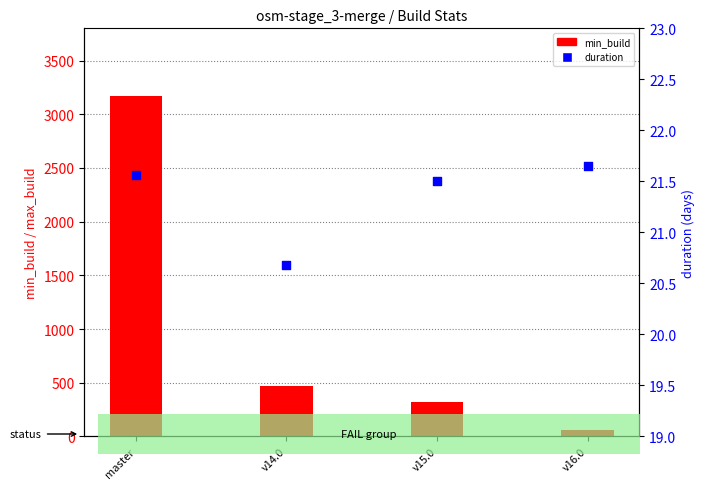

At how many categories does at least one series exceed 2006?

1